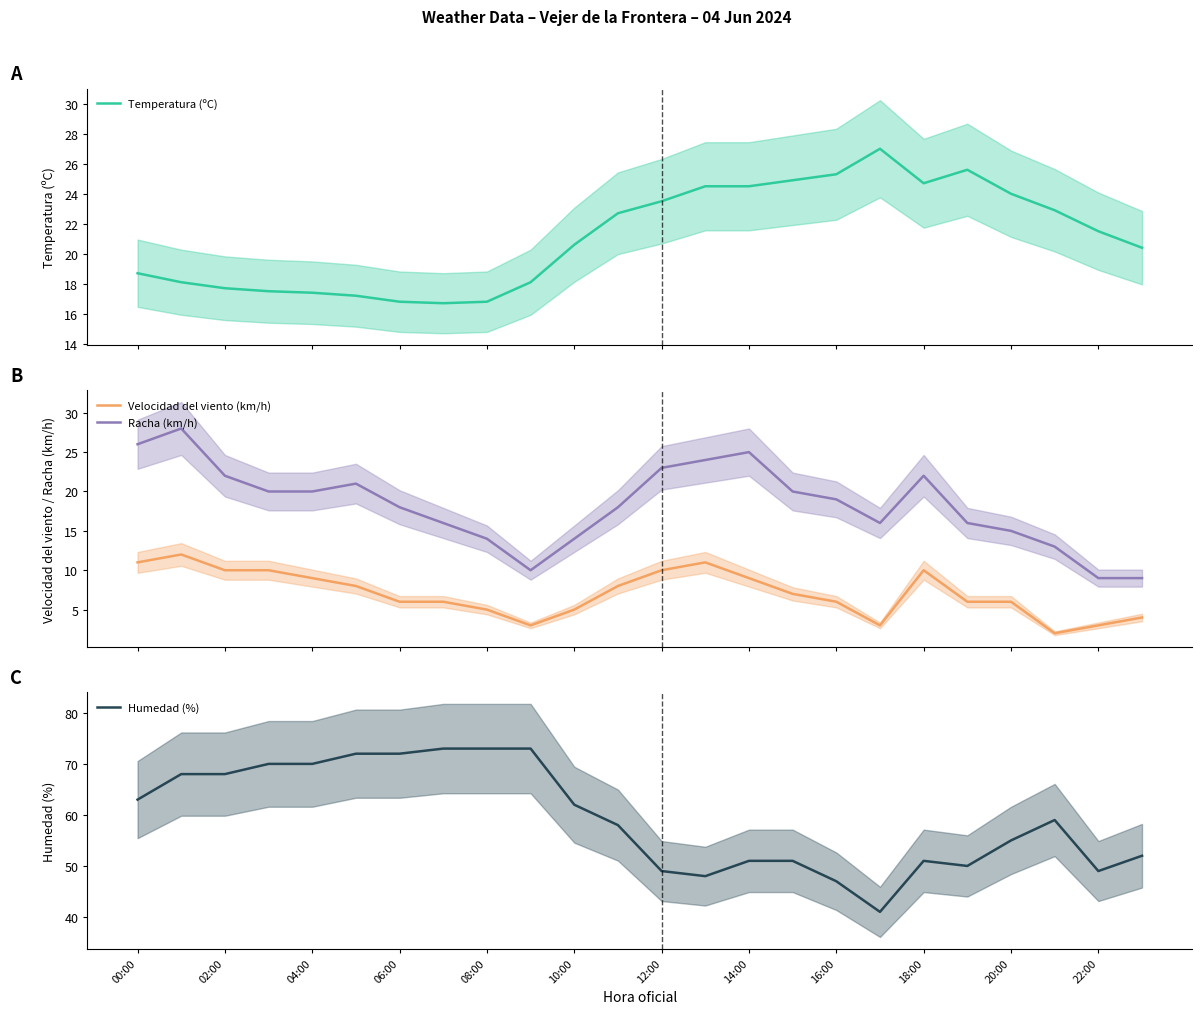

Reading left to right, what are all the values shown in this chart?

Temperatura (ºC): 18.7	18.1	17.7	17.5	17.4	17.2	16.8	16.7	16.8	18.1	20.6	22.7	23.5	24.5	24.5	24.9	25.3	27.0	24.7	25.6	24.0	22.9	21.5	20.4
Velocidad del viento (km/h): 11.0	12.0	10.0	10.0	9.0	8.0	6.0	6.0	5.0	3.0	5.0	8.0	10.0	11.0	9.0	7.0	6.0	3.0	10.0	6.0	6.0	2.0	3.0	4.0
Racha (km/h): 26.0	28.0	22.0	20.0	20.0	21.0	18.0	16.0	14.0	10.0	14.0	18.0	23.0	24.0	25.0	20.0	19.0	16.0	22.0	16.0	15.0	13.0	9.0	9.0
Humedad (%): 63.0	68.0	68.0	70.0	70.0	72.0	72.0	73.0	73.0	73.0	62.0	58.0	49.0	48.0	51.0	51.0	47.0	41.0	51.0	50.0	55.0	59.0	49.0	52.0